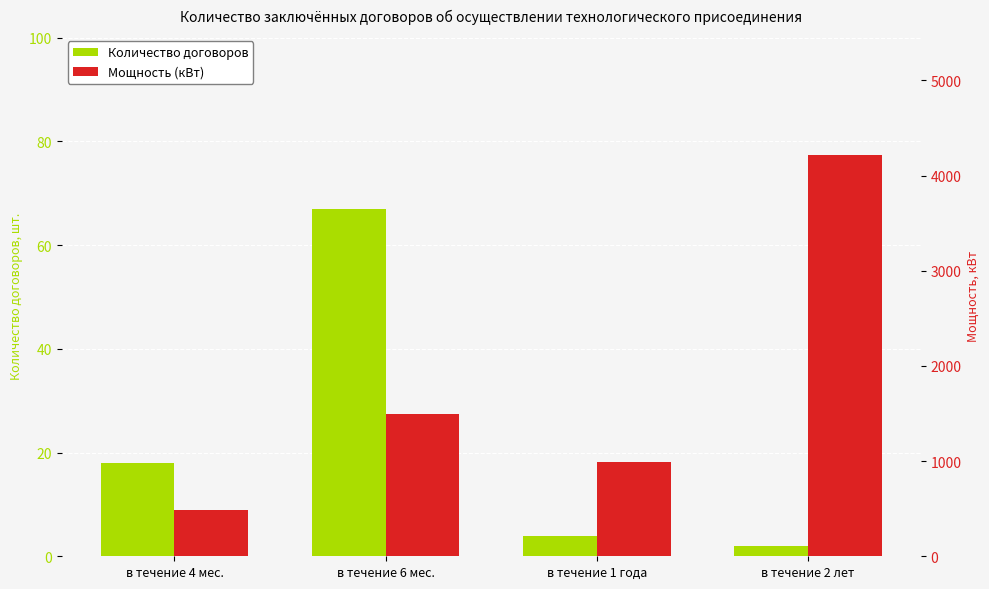

Which series changed the most between в течение 4 мес. and в течение 2 лет?

Мощность (кВт)